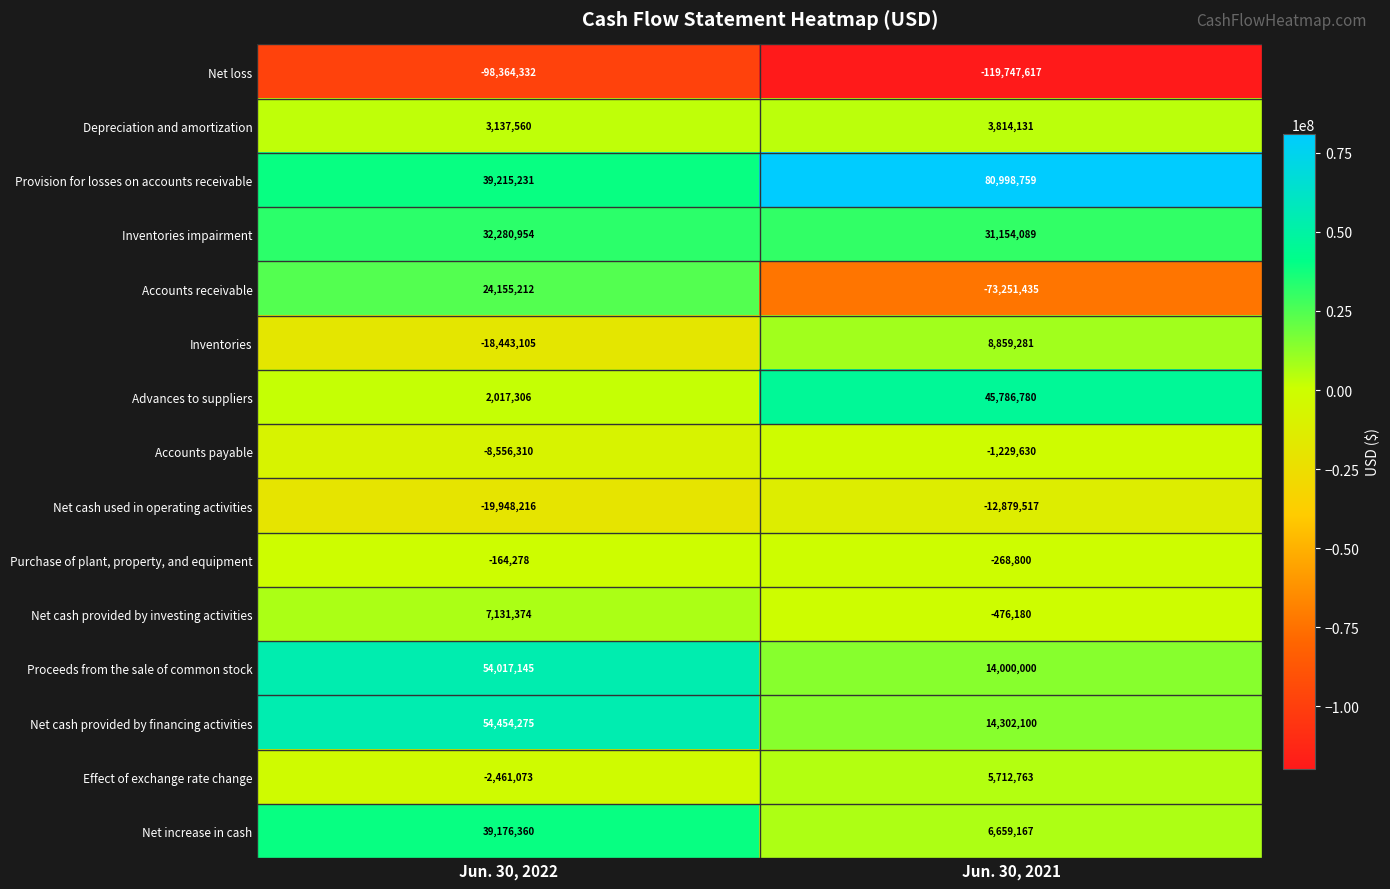

Is it true that Net cash provided by financing activities equals 77699166 at Jun. 30, 2022?

False